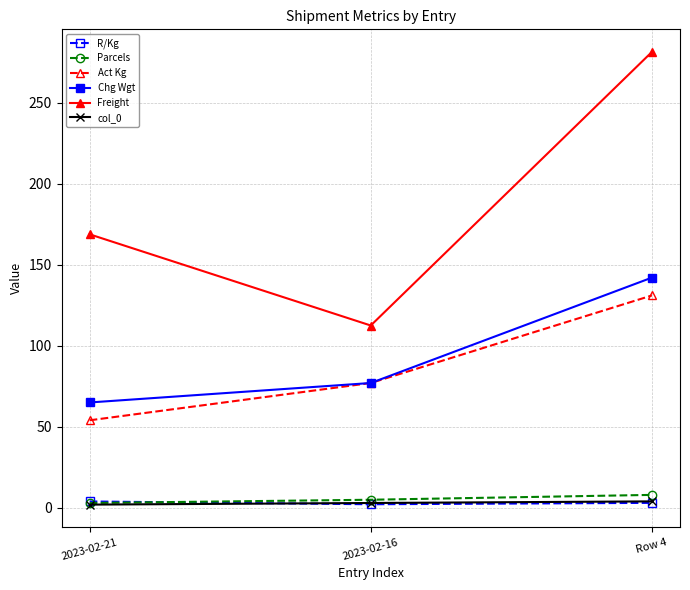

At which category is the sum across all series the highest?

Row 4